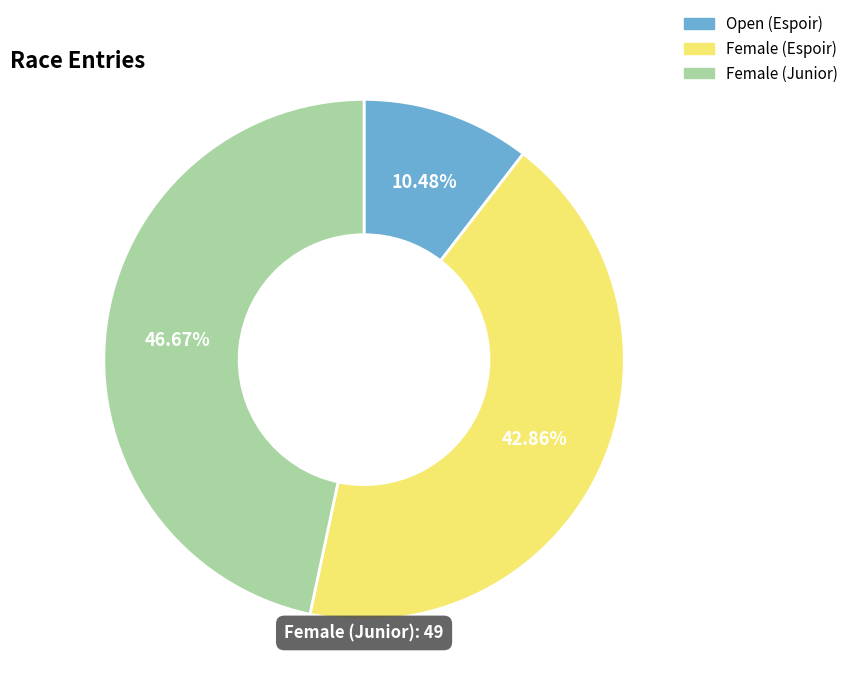

To the nearest percent, what is the combined percentage of Female (Espoir) and Female (Junior)?

90%